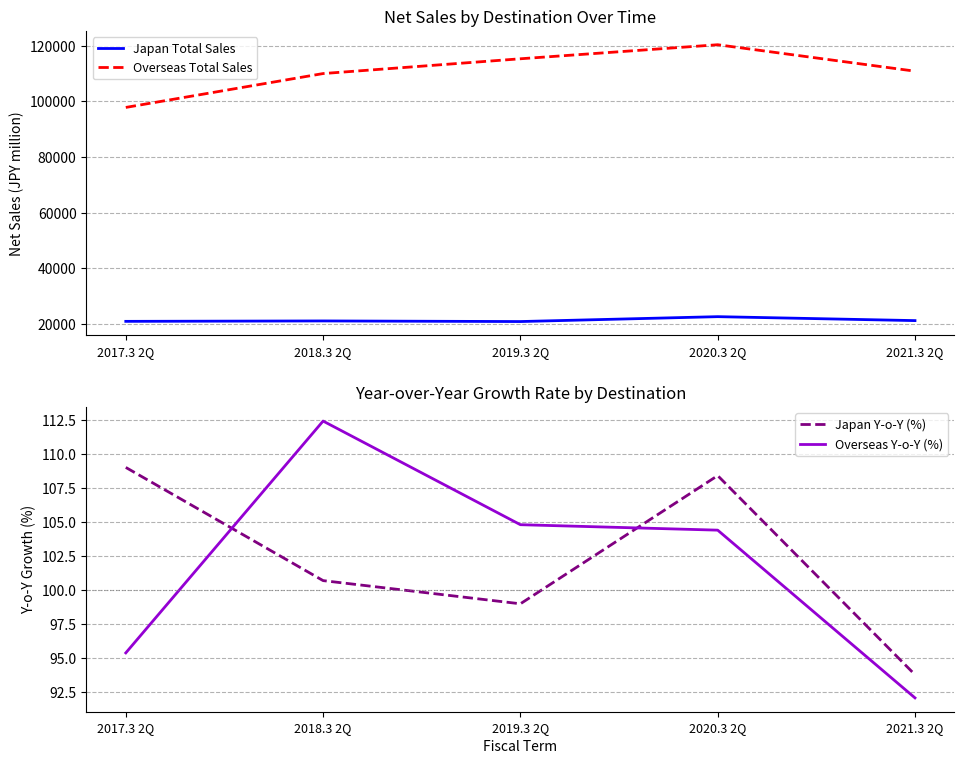

Does the chart display data point markers on the line(s)?

No